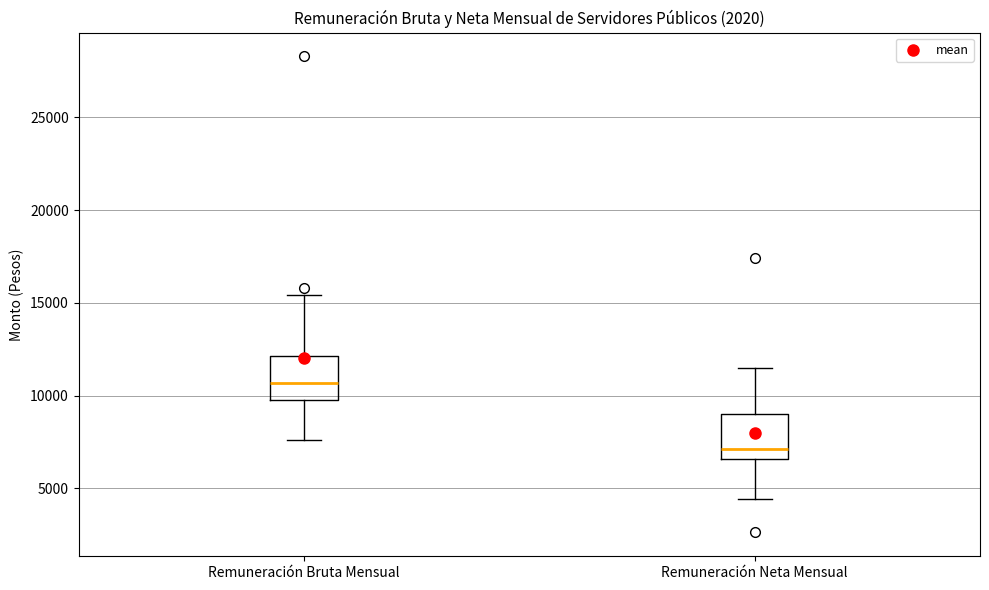

Which box has the highest median line?

Remuneración Bruta Mensual